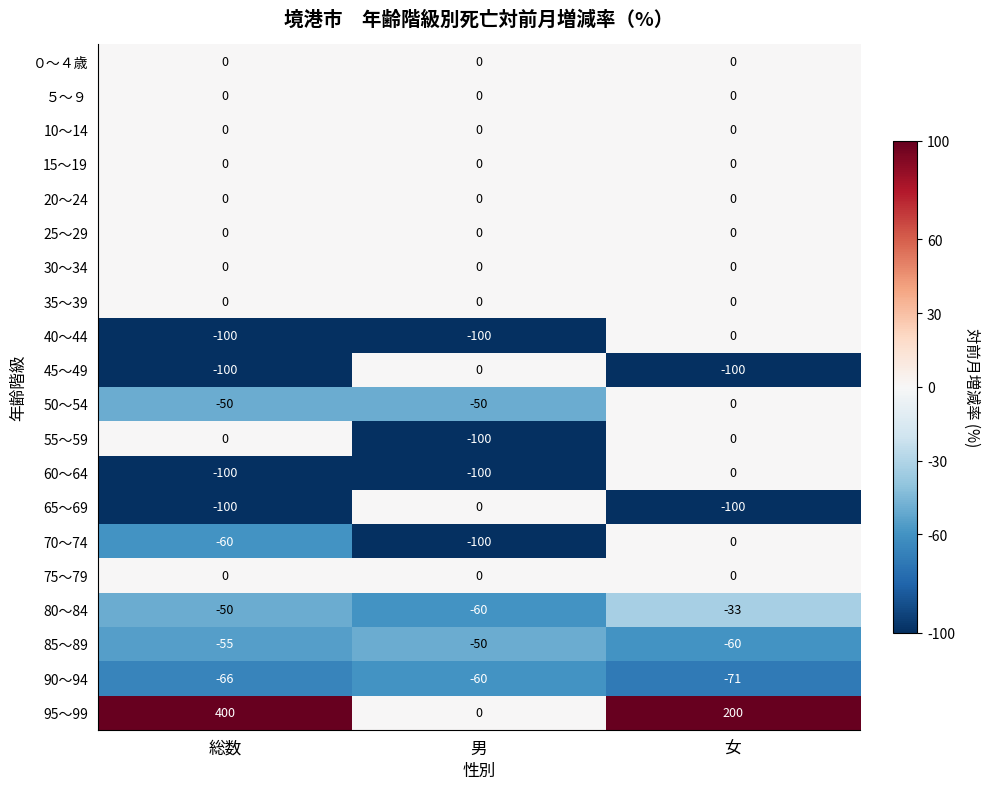

Rank the categories by 70～74 value from highest to lowest.

女, 総数, 男